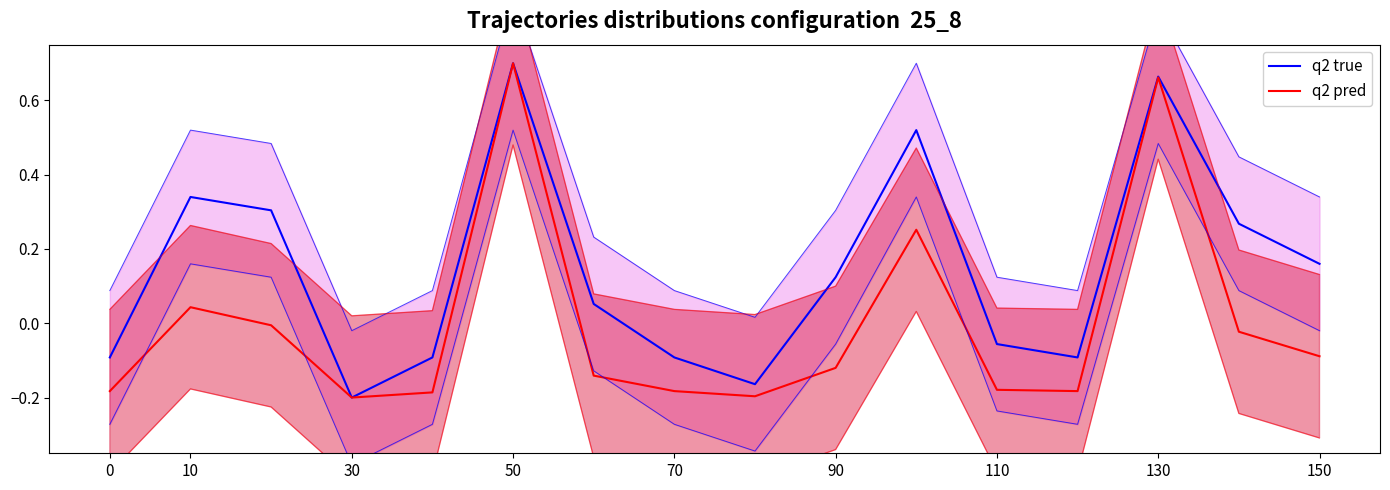

What are all the series names shown in the legend?

q2 true, q2 pred